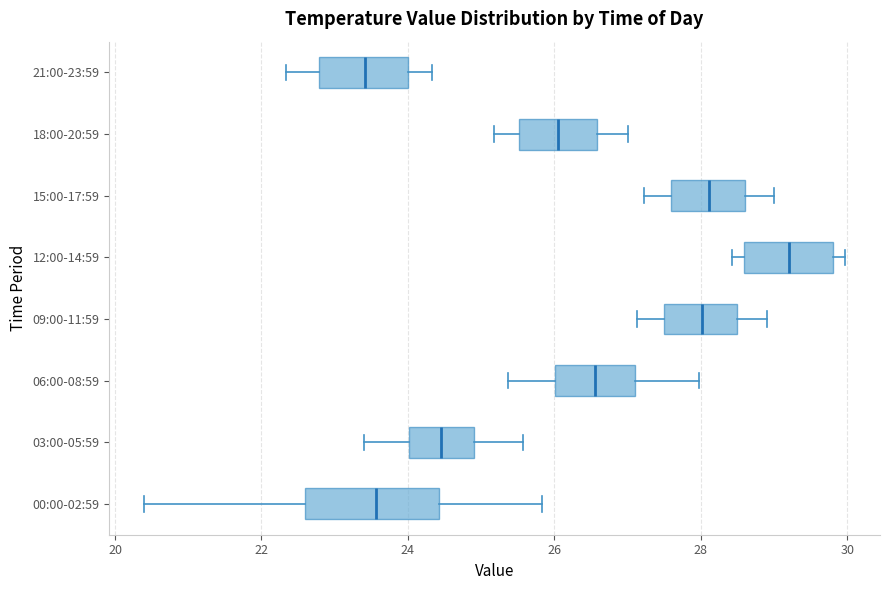

Where does the left whisker of the box for 00:00-02:59 end on the x-axis? The values are not printed on the chart, so give them approximately, as read against the axis.

20.4